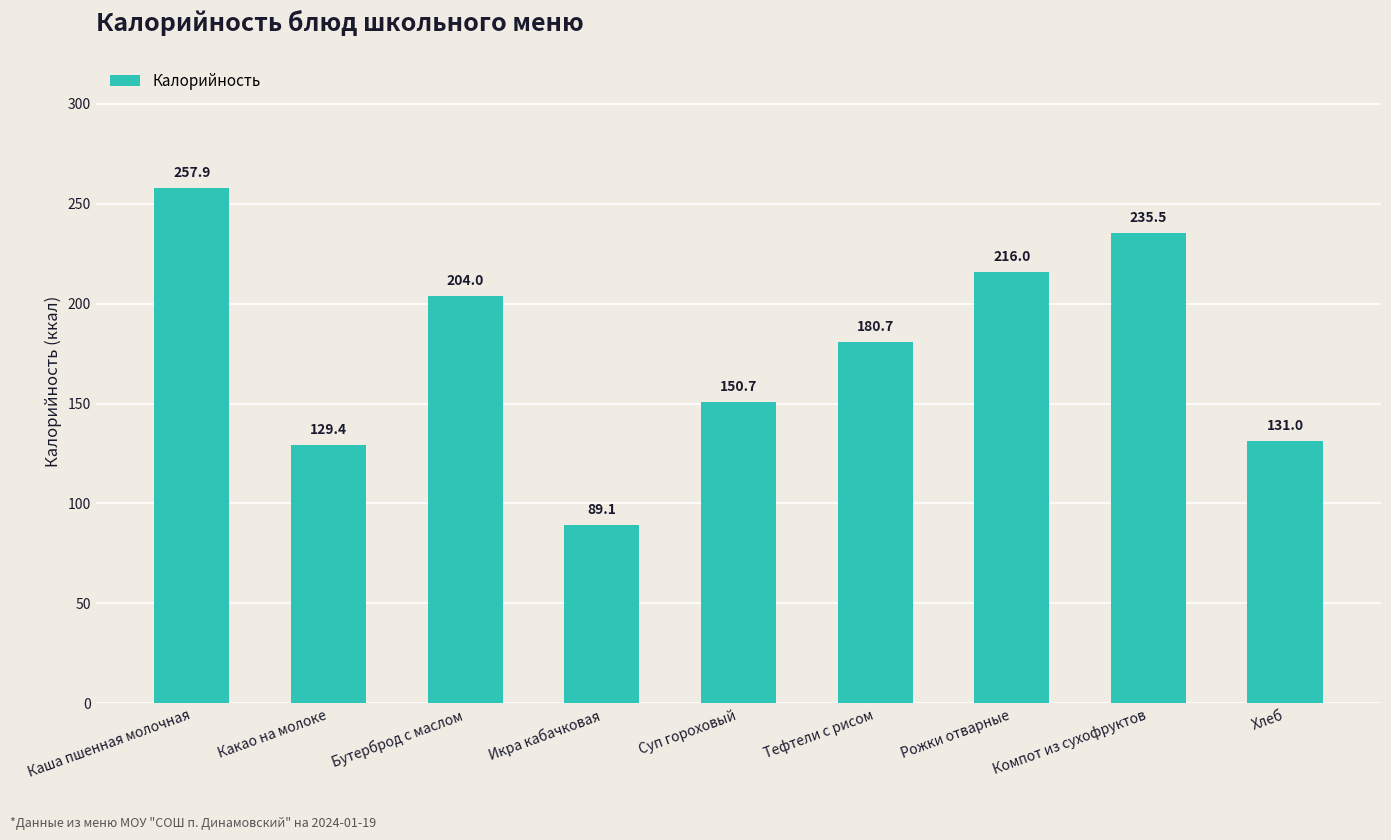

Are the bars grouped side by side (vs. stacked)?

No